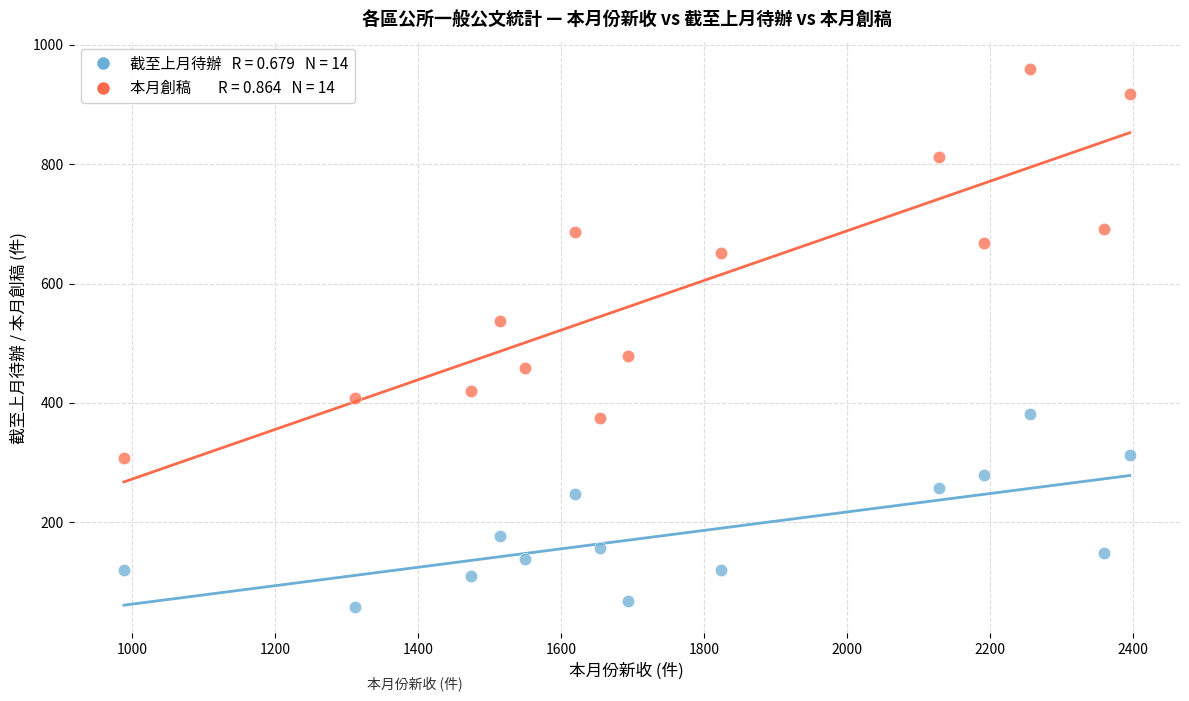

Across all data points, what is the range of Y values (max minus min)?

901